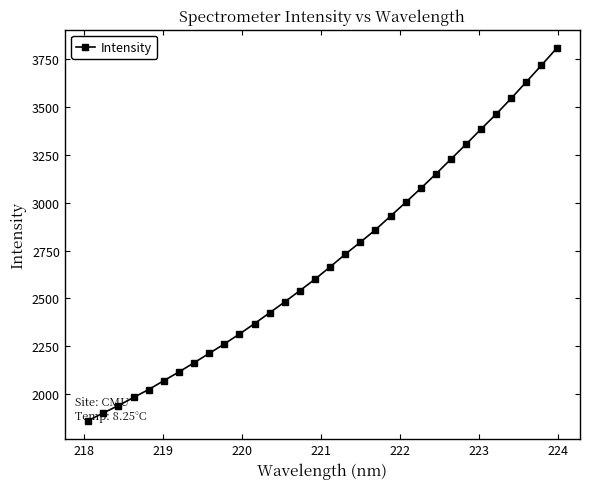

What is the value of the 24th point from the left?

3149.3